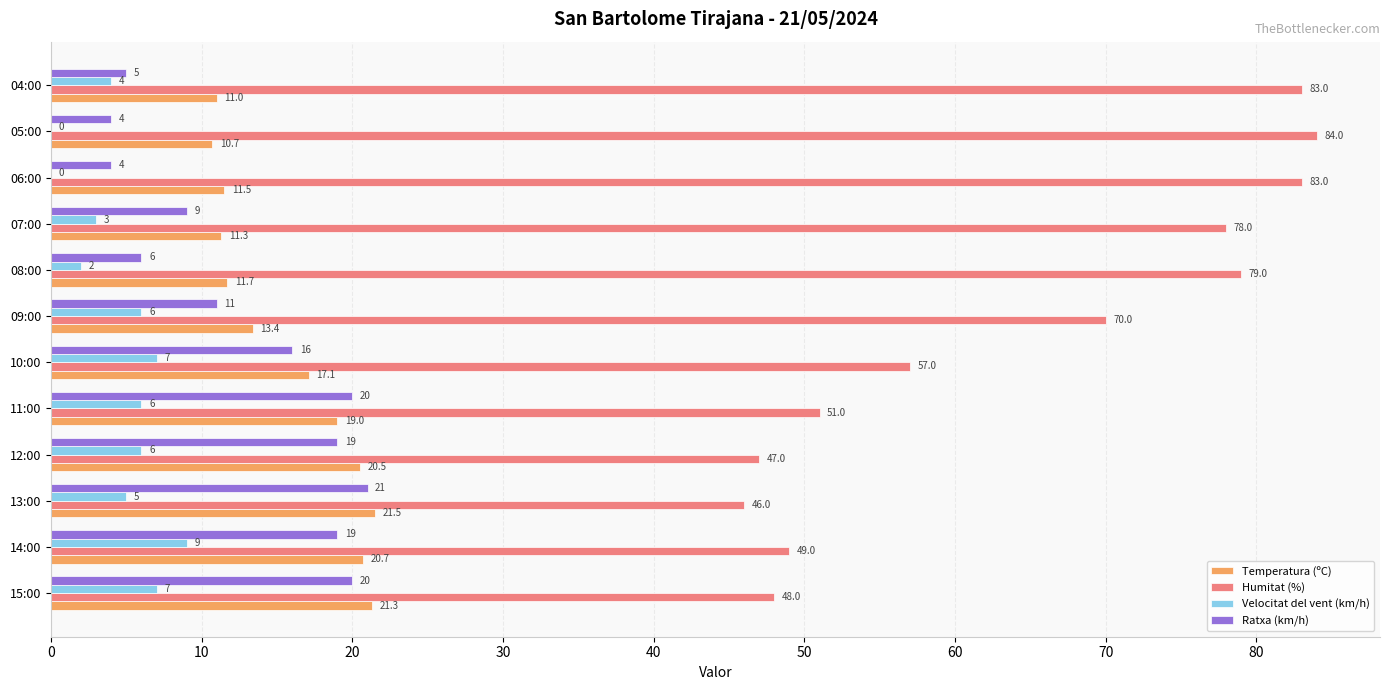

Which series changed the most between 10:00 and 06:00?

Humitat (%)